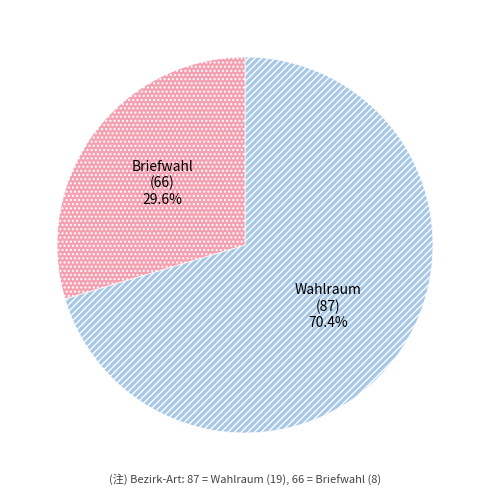

Does any single category account for the majority?

Yes